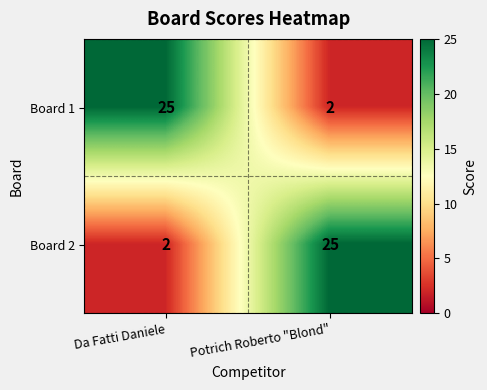

What is the sum of the Board 1 values at Da Fatti Daniele and Potrich Roberto "Blond"?

27